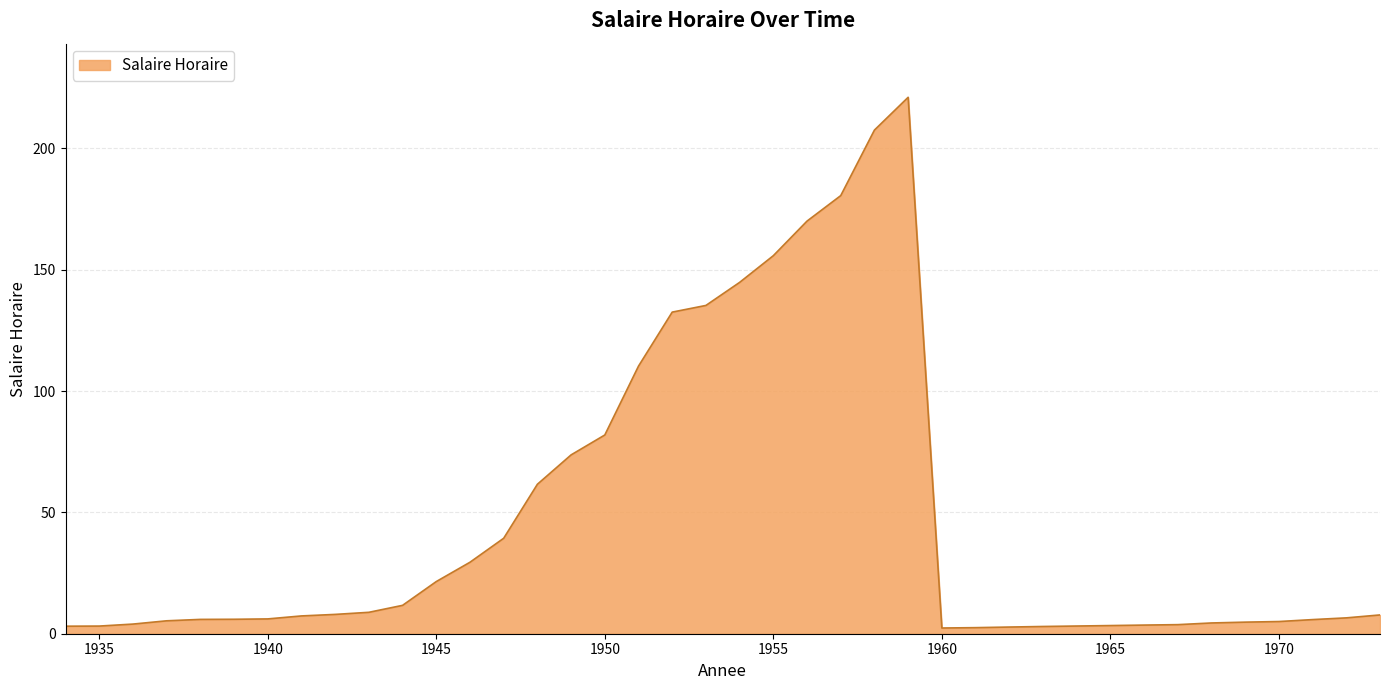

What is the maximum value shown in the chart?

221.0